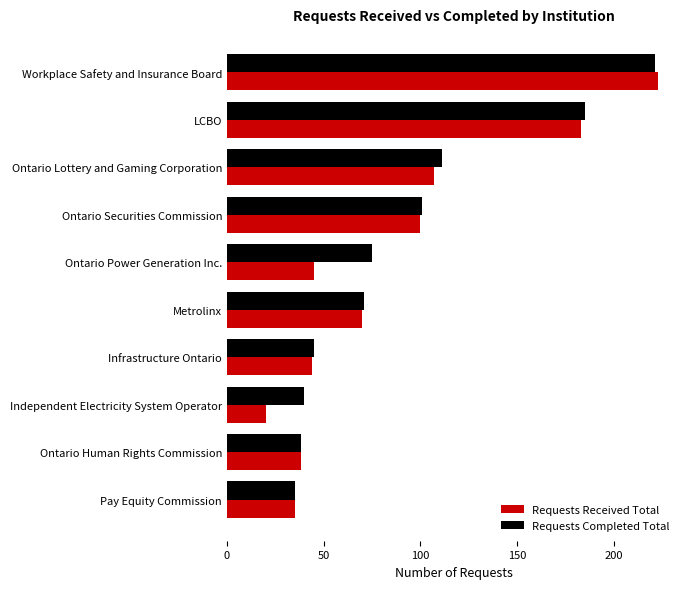

What is the difference between the maximum and minimum values in the Requests Completed Total series?

186